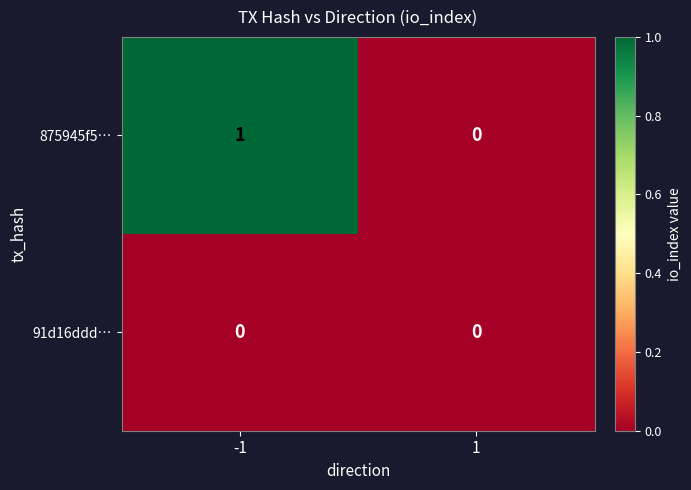

Rank the series by their average value, from lowest to highest.

91d16ddd…, 875945f5…